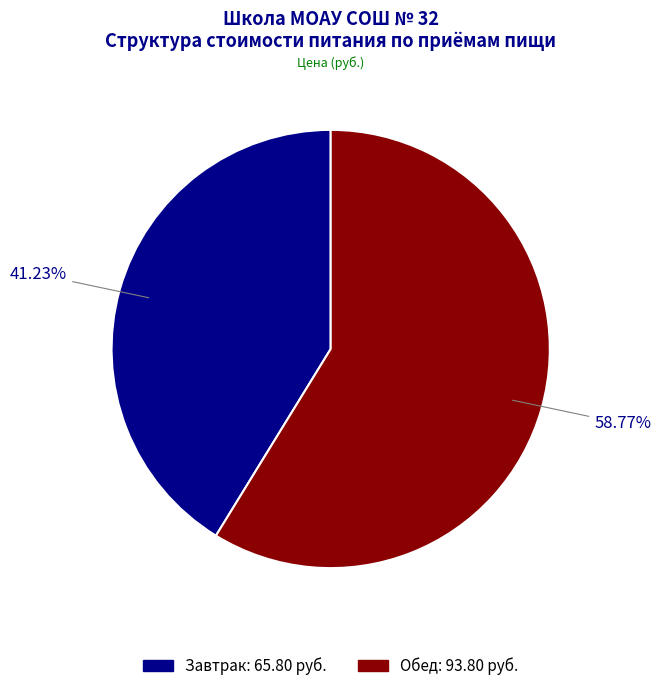

Which category accounts for the majority?

Обед